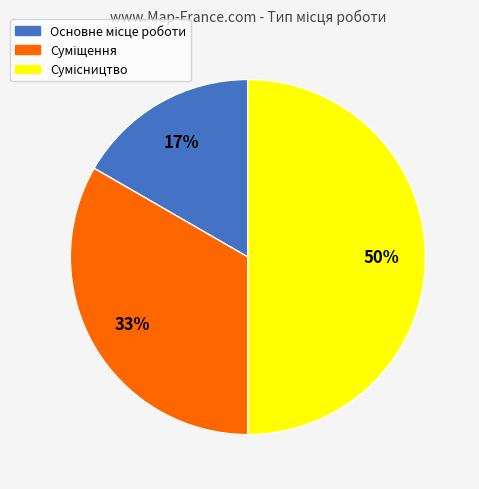

To the nearest percent, what is the difference between the largest and smallest slice percentages?

33%